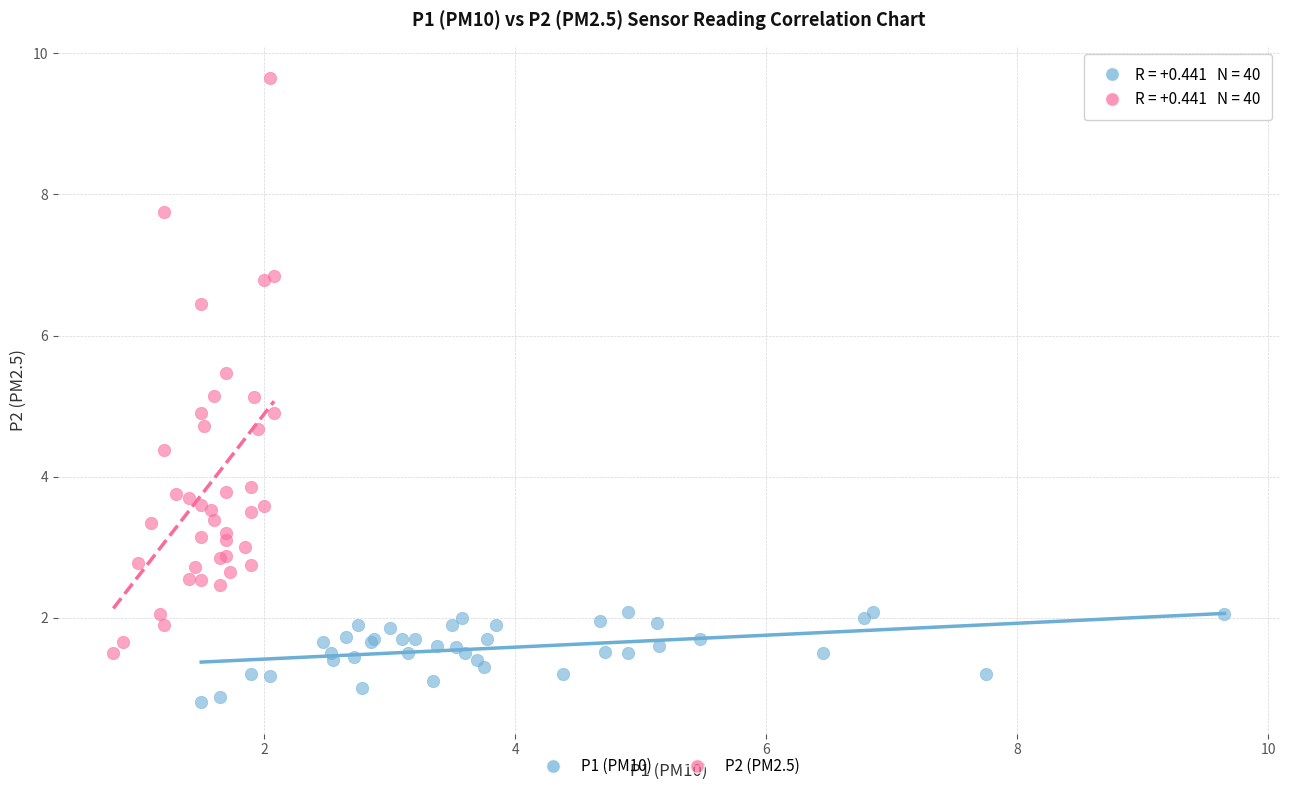

Which series contains the highest Y value?

P2 (PM2.5)